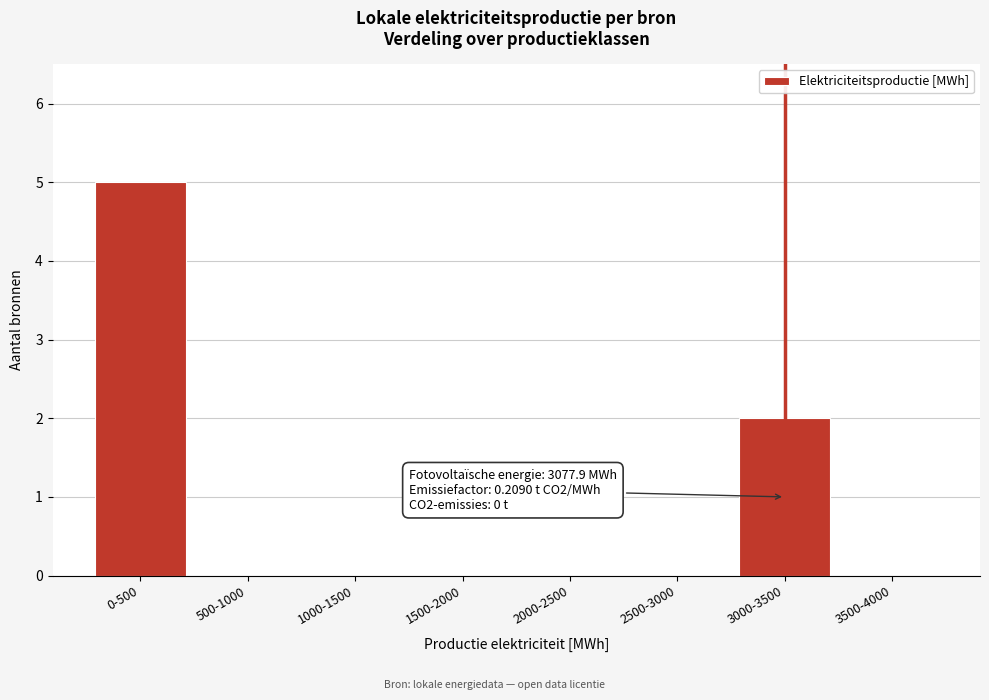

Reading right to left, what are all the values shown in this chart?

3500-4000=0	3000-3500=2	2500-3000=0	2000-2500=0	1500-2000=0	1000-1500=0	500-1000=0	0-500=5